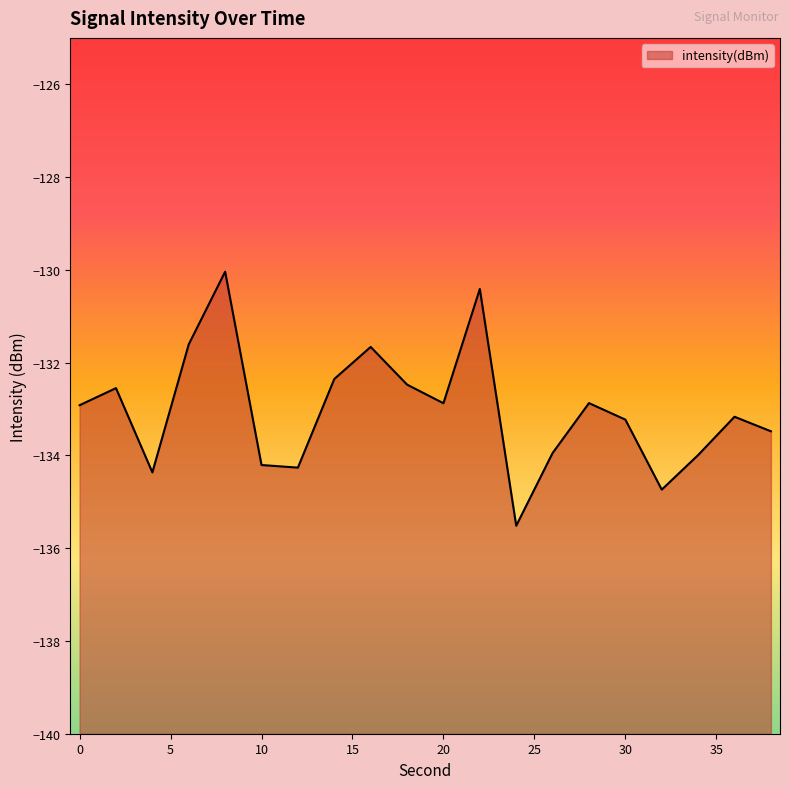

What is the maximum value shown in the chart?

-130.0